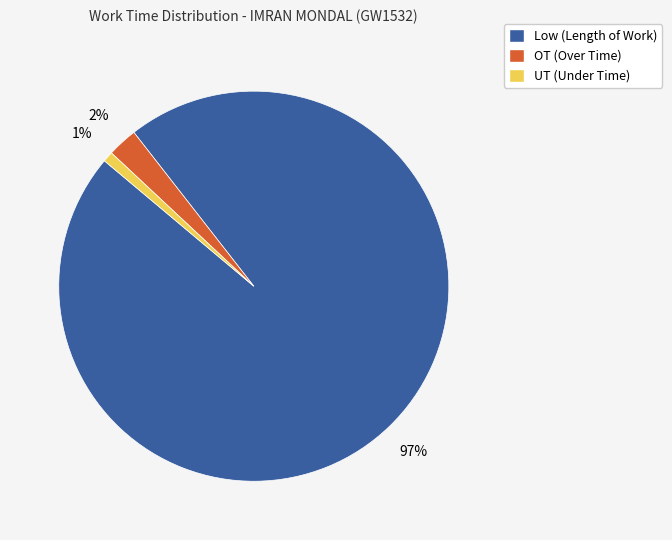

Which category has the smallest portion of the pie?

UT (Under Time)